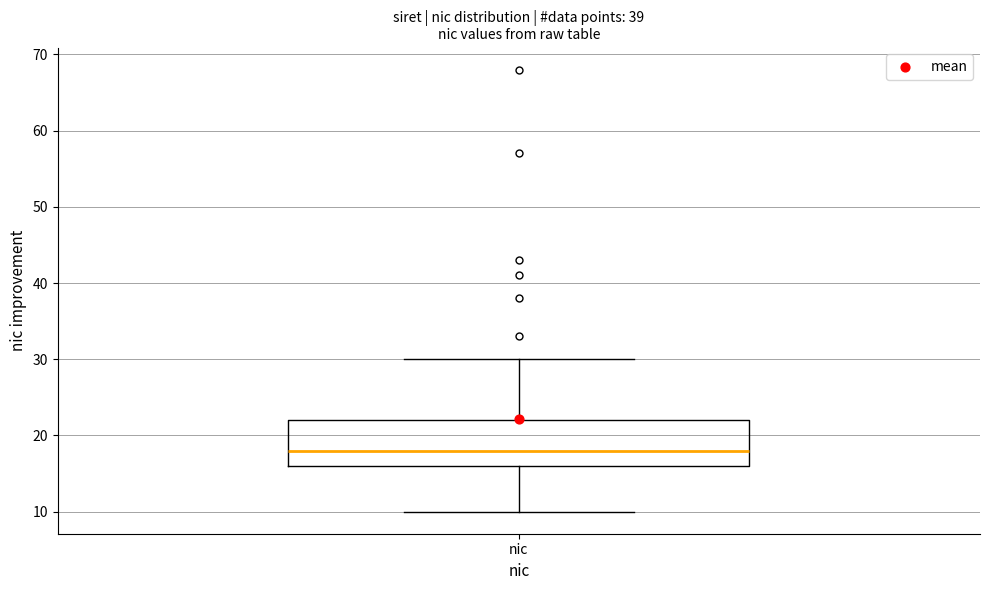

Where is the lower edge of the box for nic on the y-axis? The values are not printed on the chart, so give them approximately, as read against the axis.

16